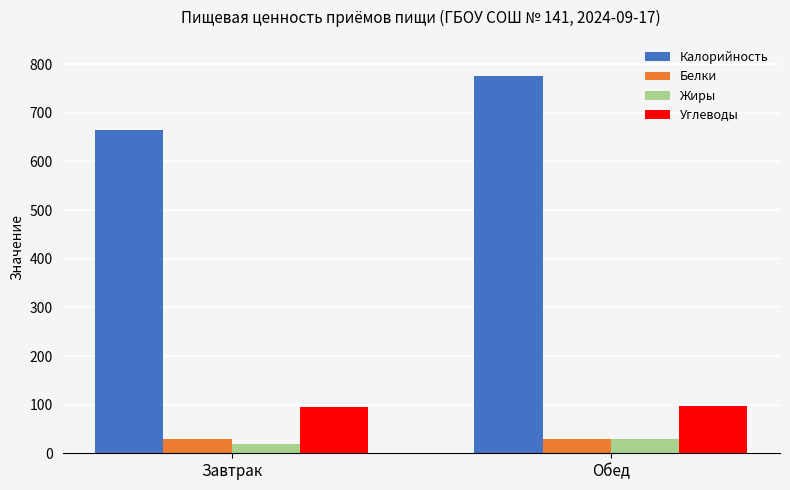

What is the average value of the Углеводы series?

95.3